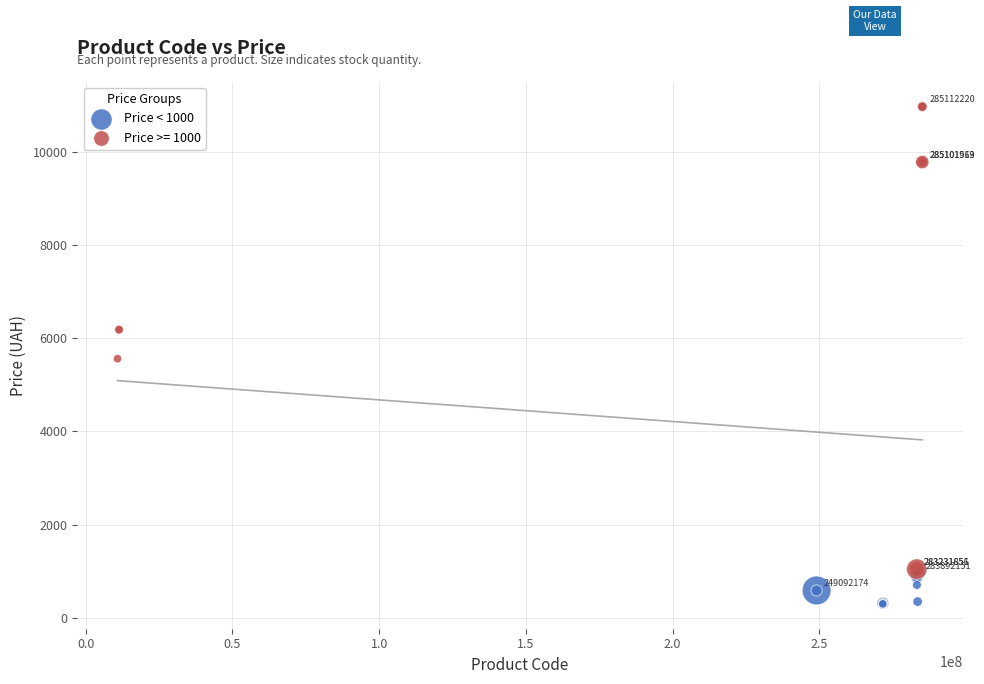

Which series reaches the maximum Y coordinate?

Price >= 1000